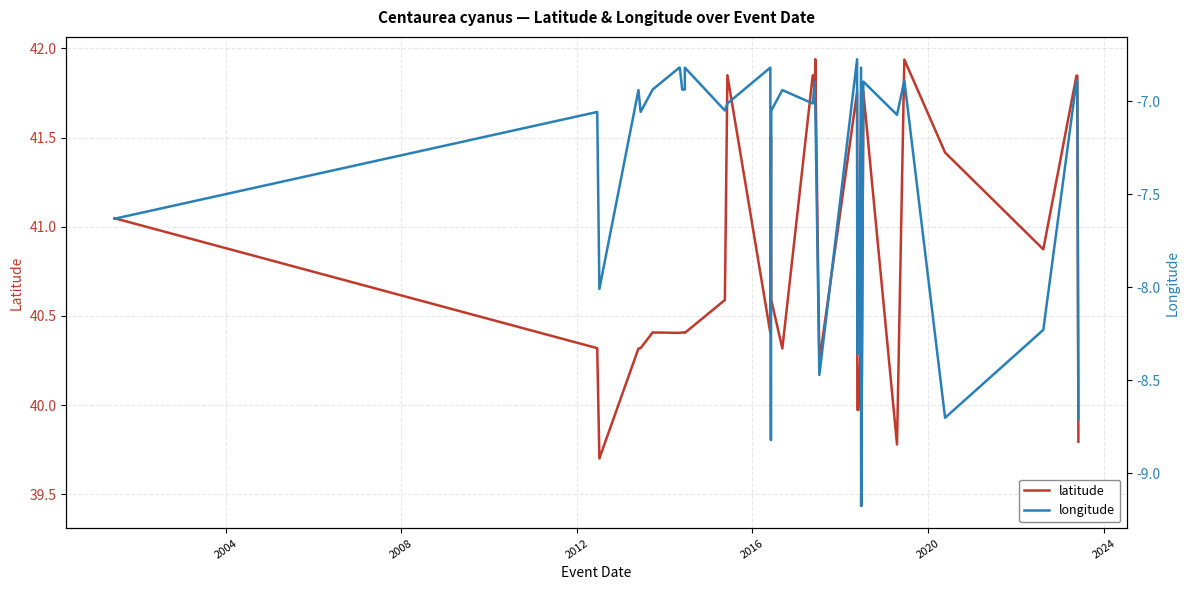

True or false: latitude has more than 2 interior local peaks.

True